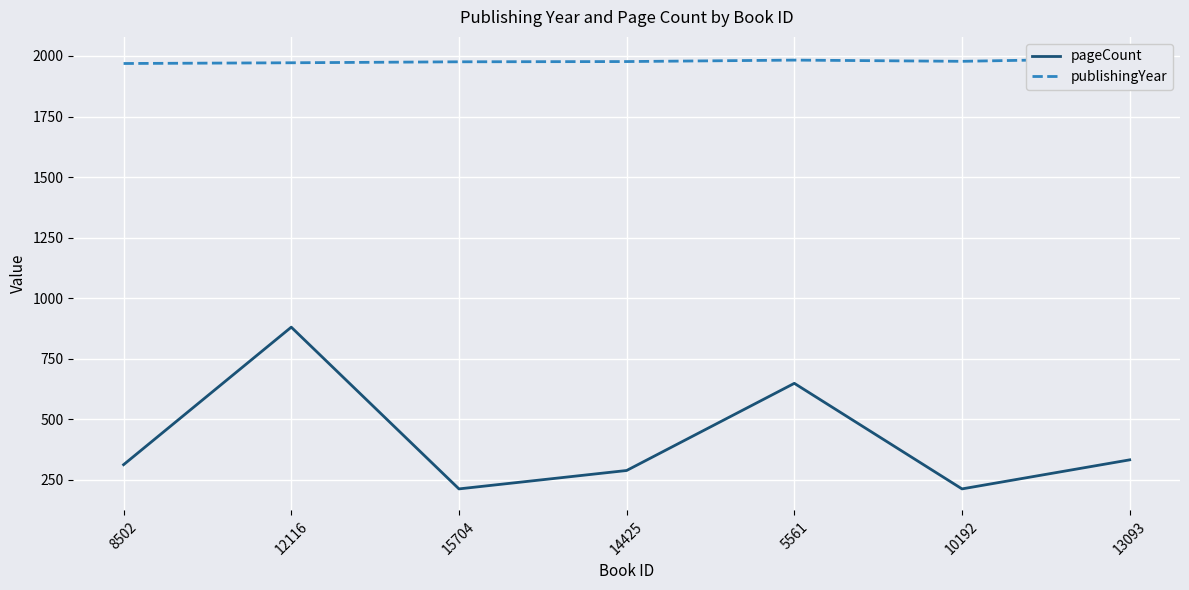

What position from the left is 13093?

7